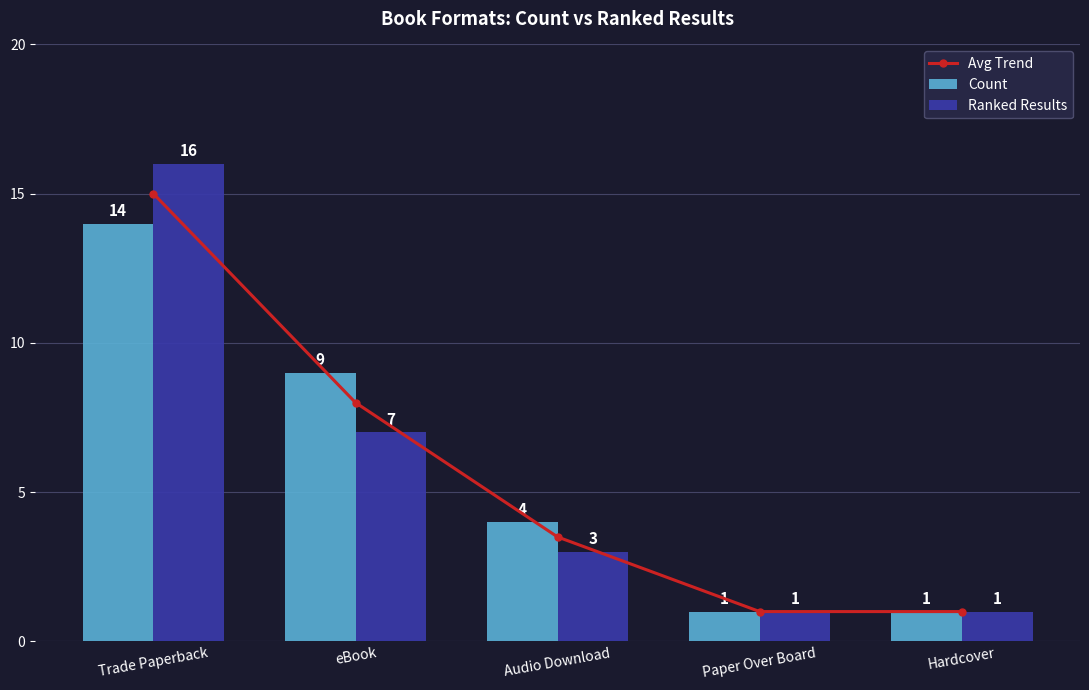

What is the difference between the Ranked Results values at Trade Paperback and Paper Over Board?

15